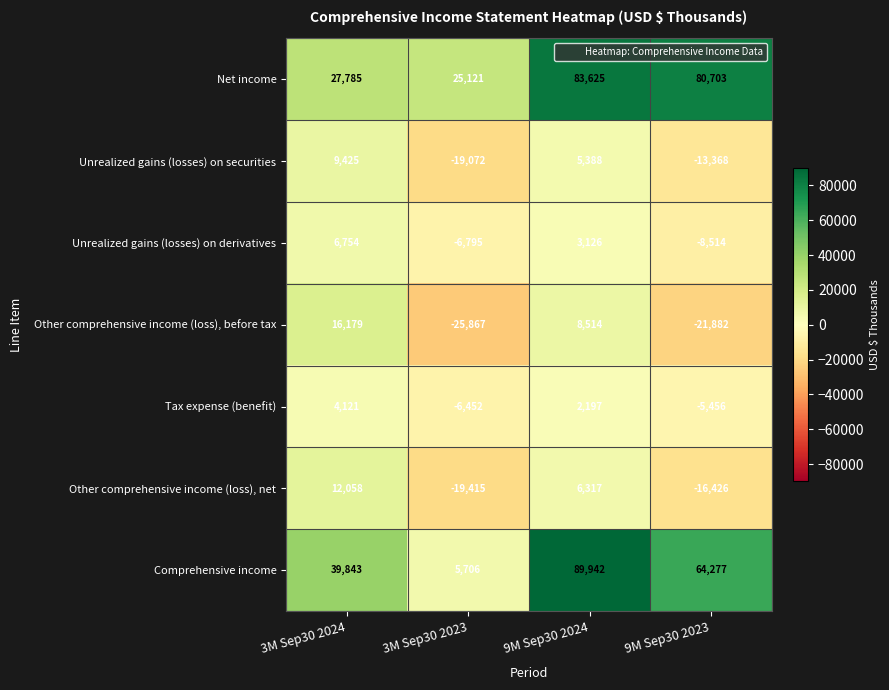

How many series are shown in this chart?

7